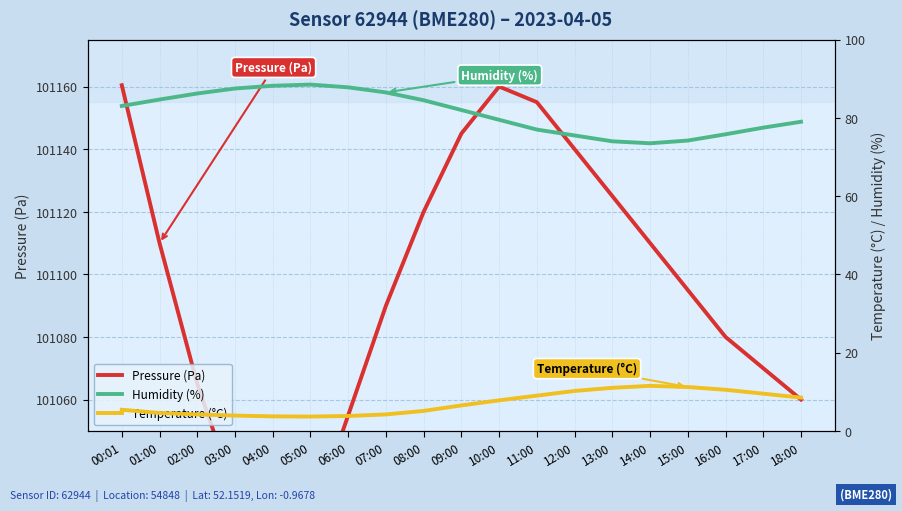

What is the difference between the highest and lowest values at 02:00?

101060.8